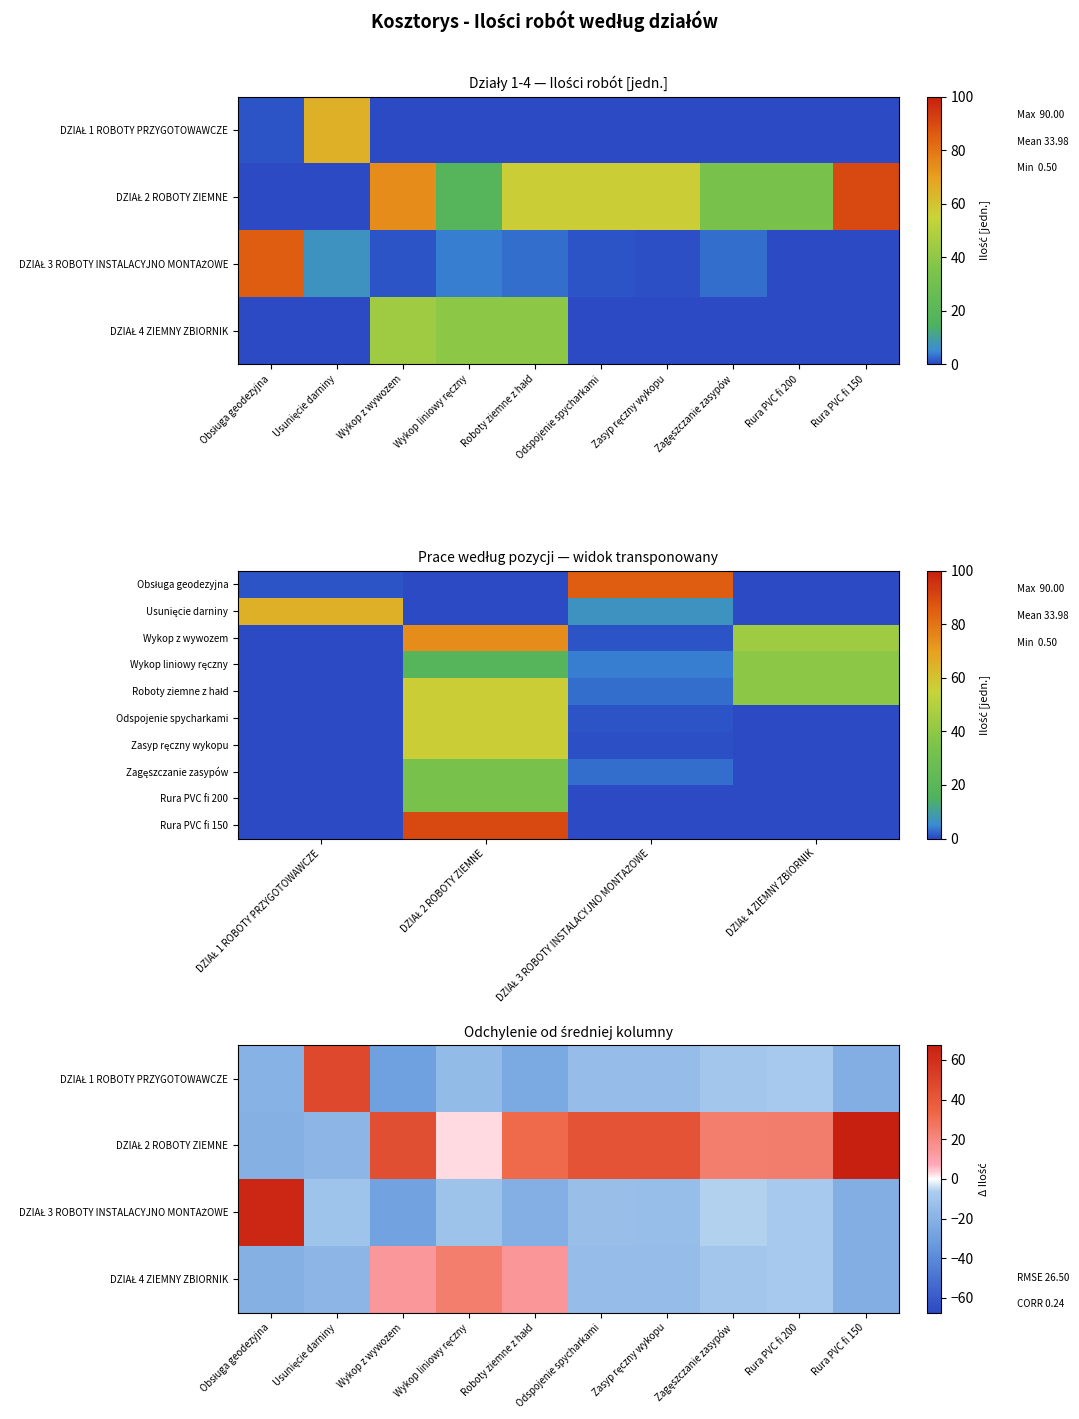

At how many categories does at least one series exceed 6?

10